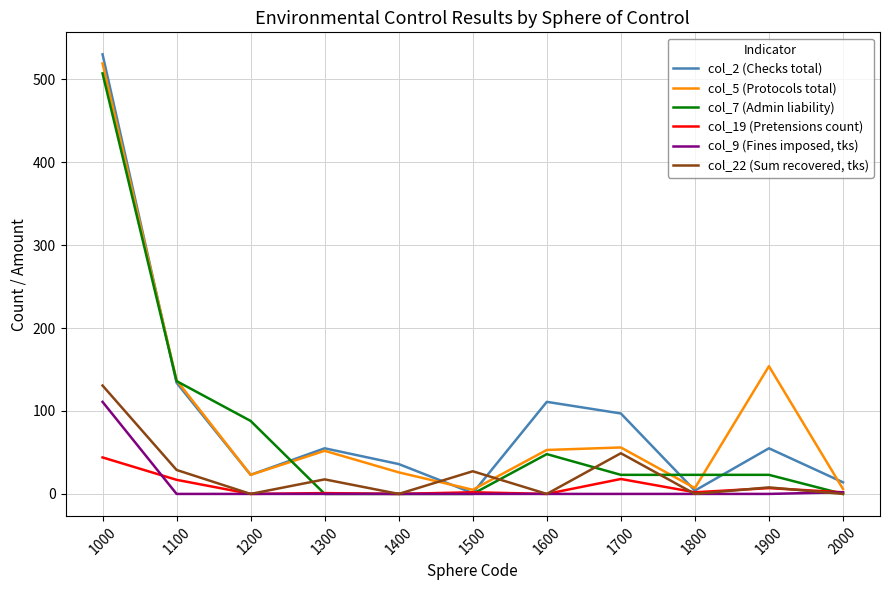

Count the number of categories in the chart.

11